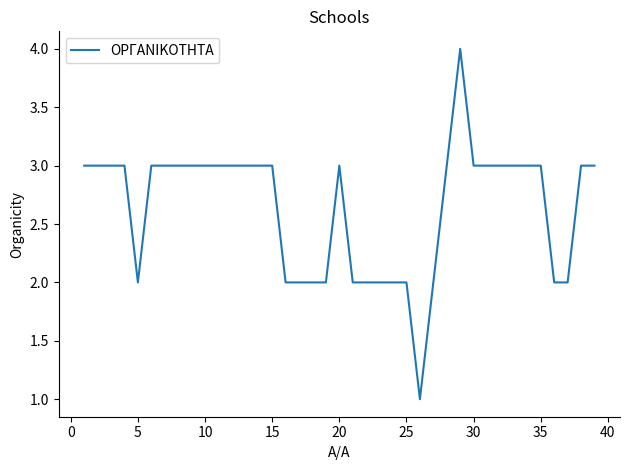

What is the difference between the maximum and minimum values?

3